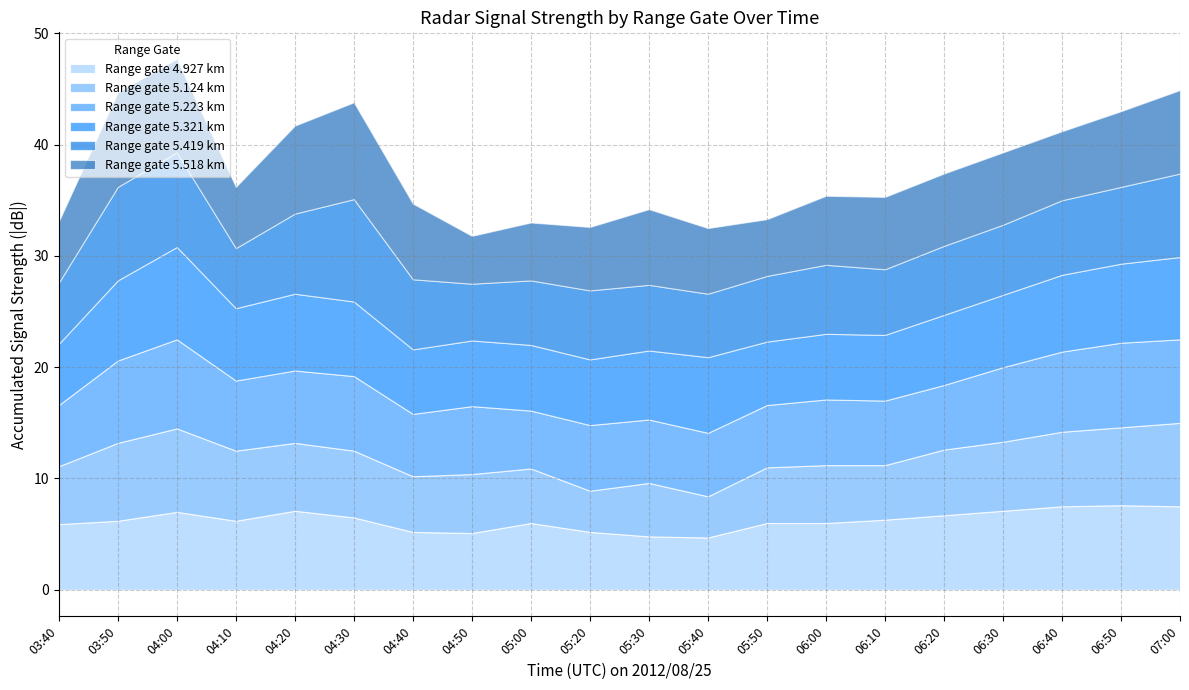

What is the highest value of the Range gate 4.927 km series?

7.6